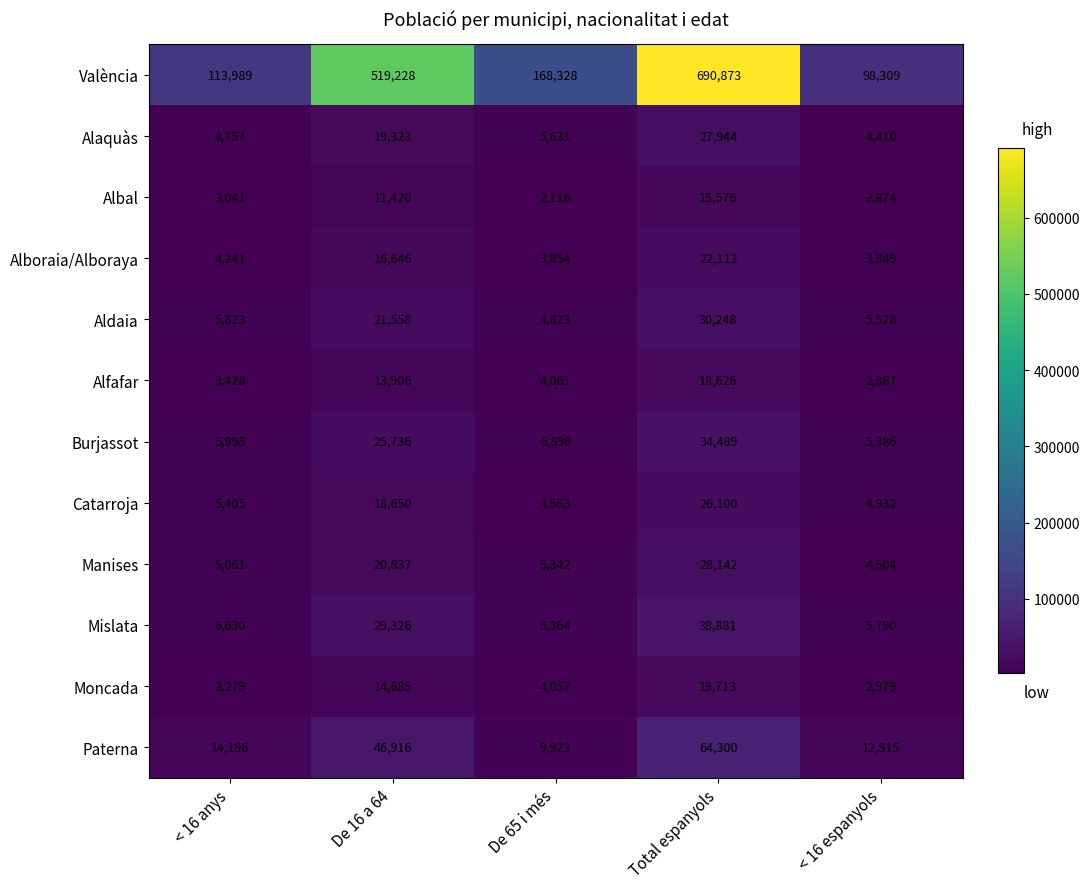

Which label corresponds to the smallest value in the chart?

De 65 i més